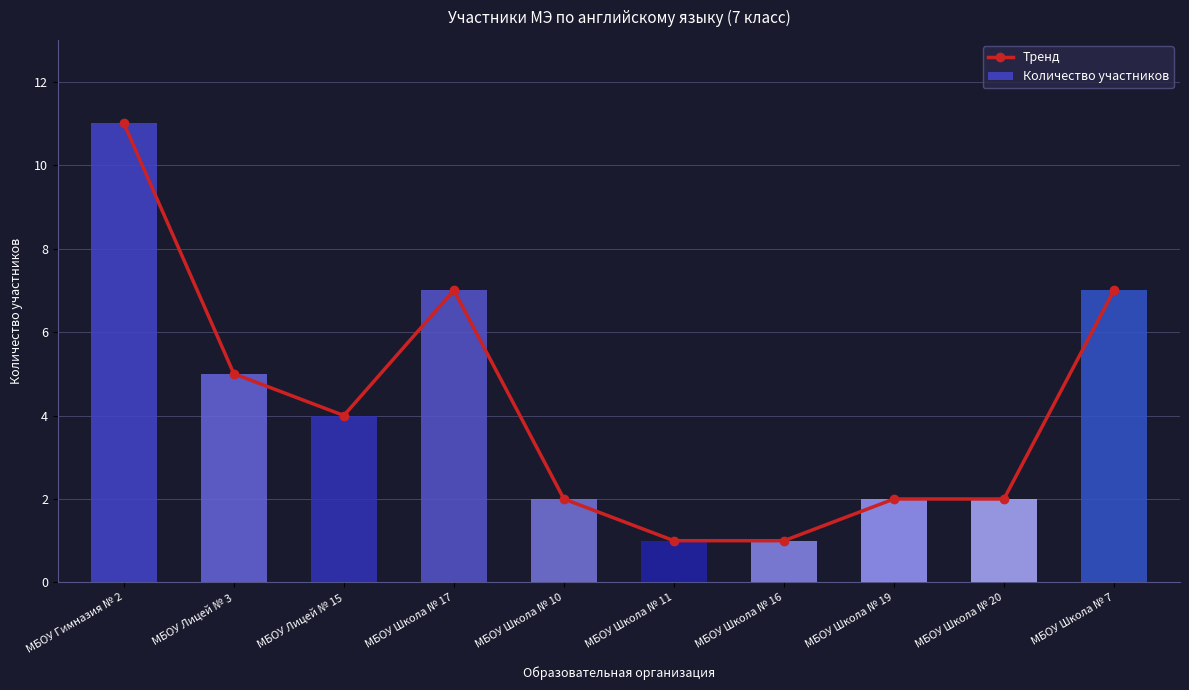

The Количество участников series shows 2 at МБОУ Школа № 20. True or false?

True